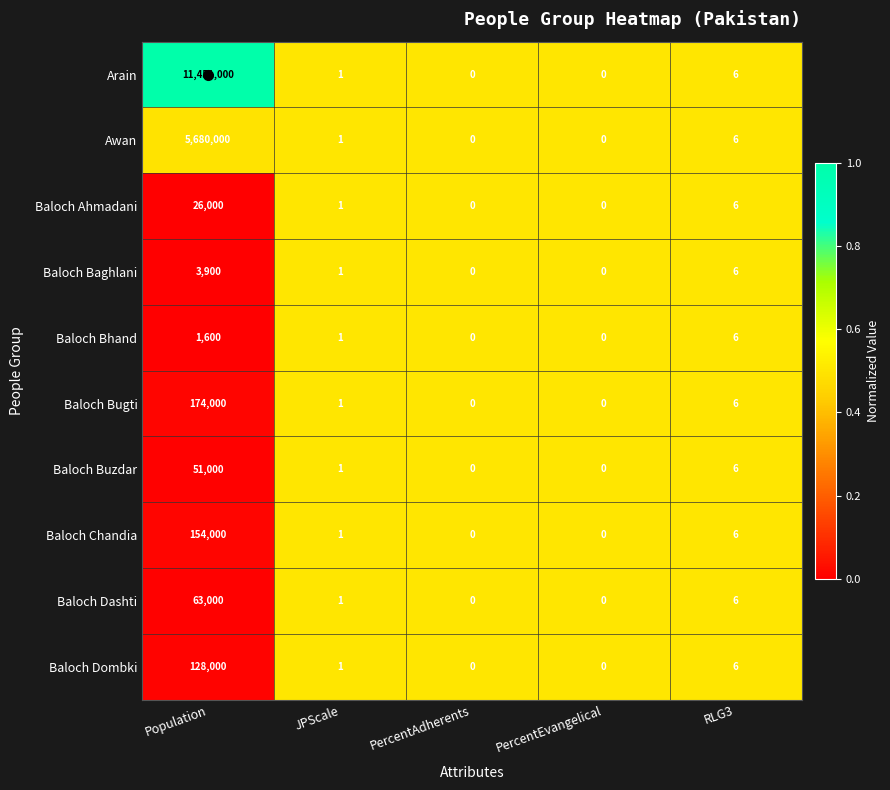

Which series has the largest total across all categories?

Arain